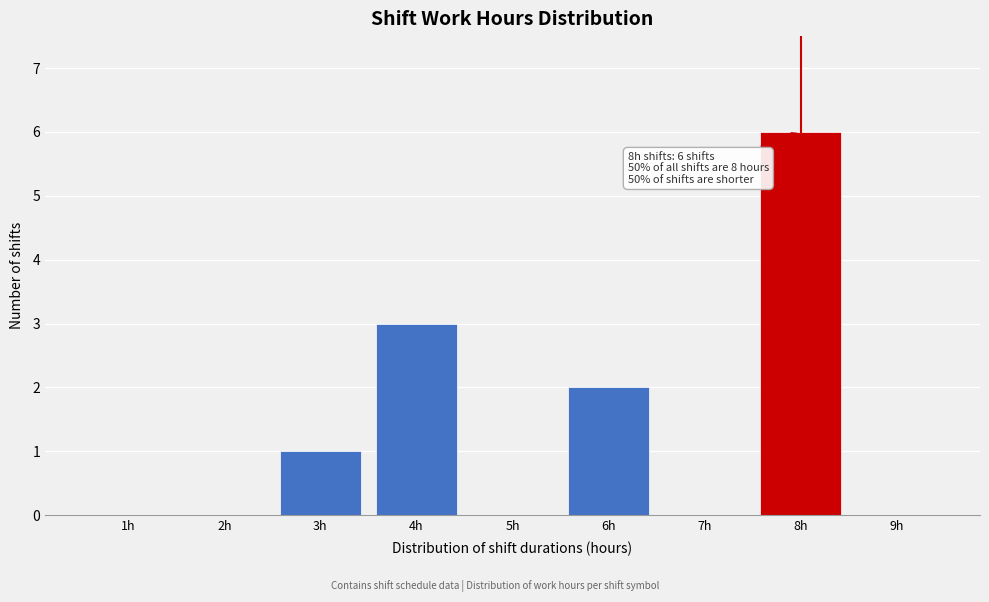

Which range on the x-axis has the tallest bar?

7.5 to 8.5